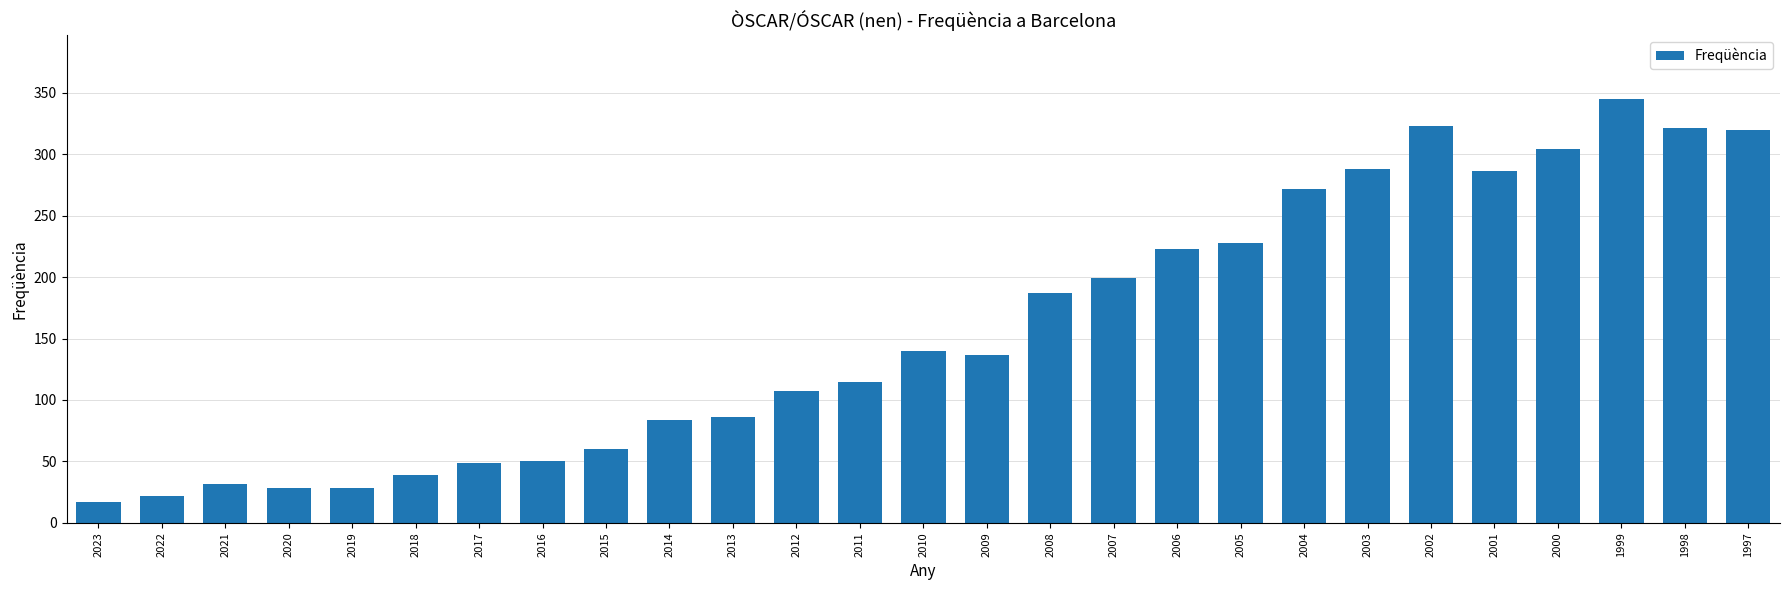

What is the change in value from 2016 to 1999?

+295